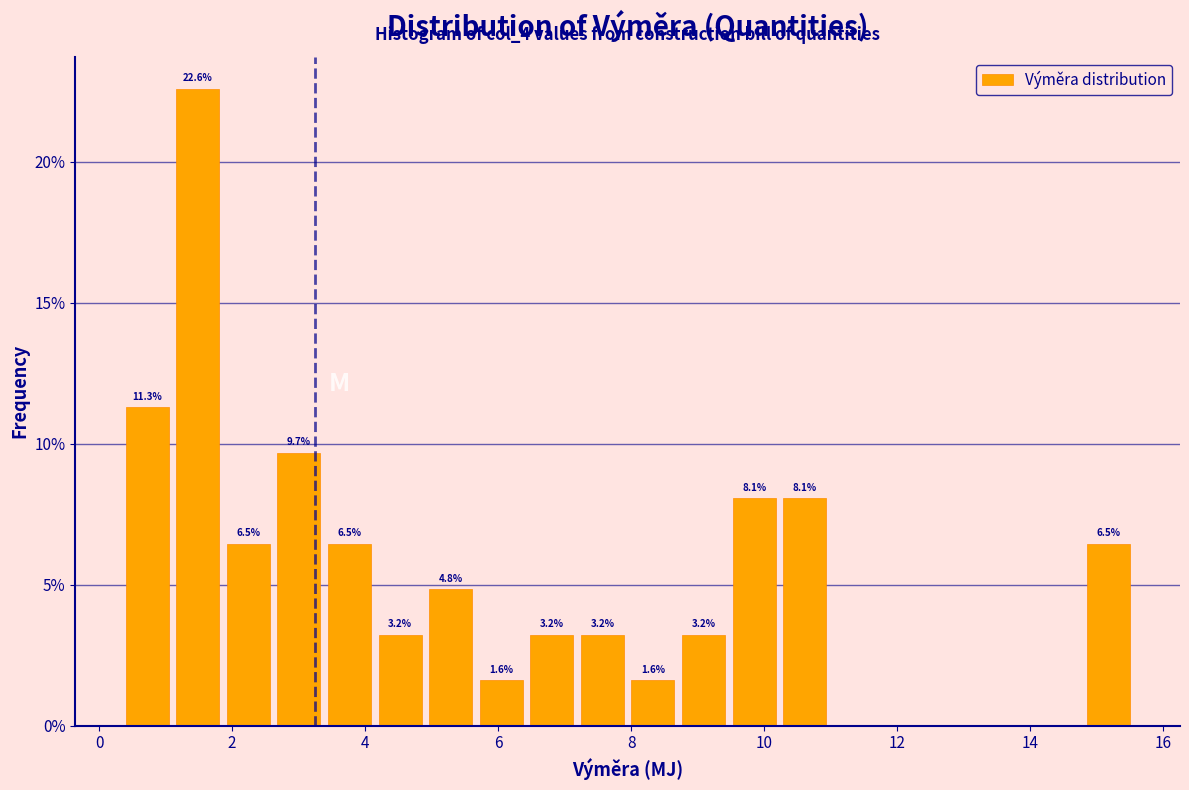

Read against the x-axis, roughly where is the centre of the tallest bar?

1.4